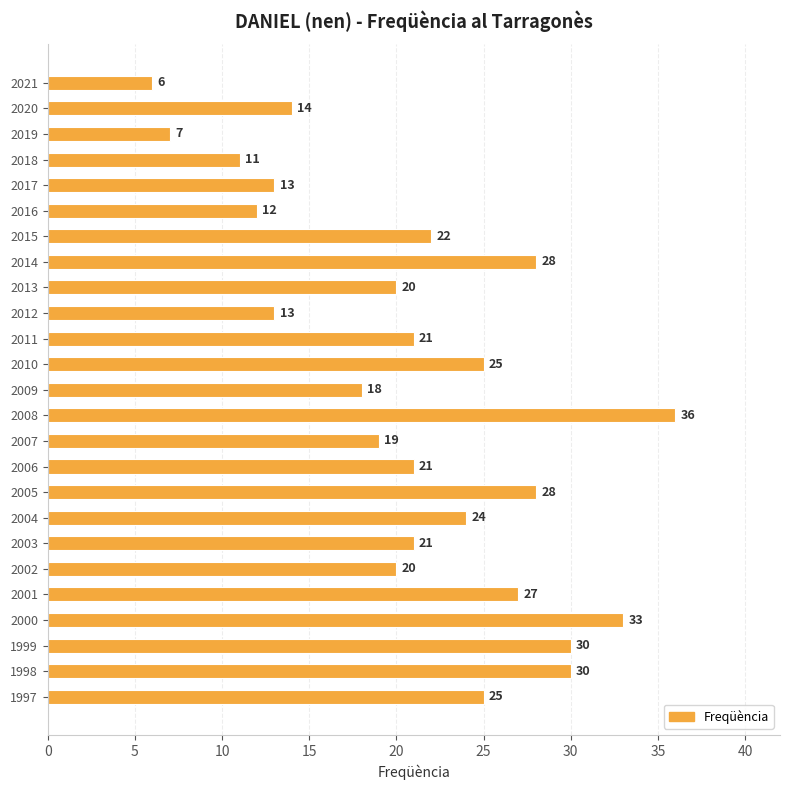

What is the ratio of the value at 2003 to the value at 2001?

0.8